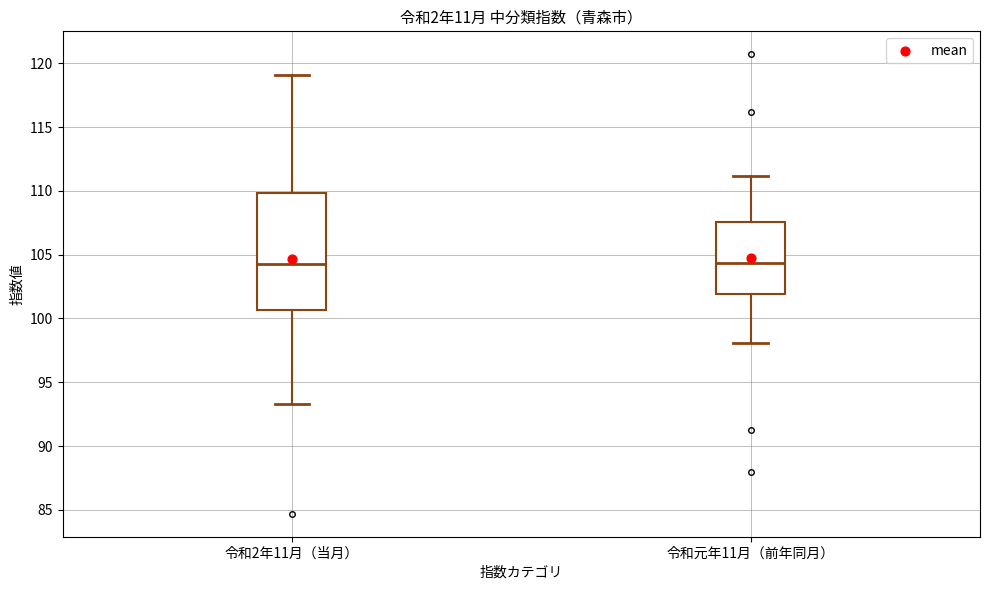

Where does the median line of the box for 令和元年11月（前年同月） sit on the y-axis? The values are not printed on the chart, so give them approximately, as read against the axis.

104.5